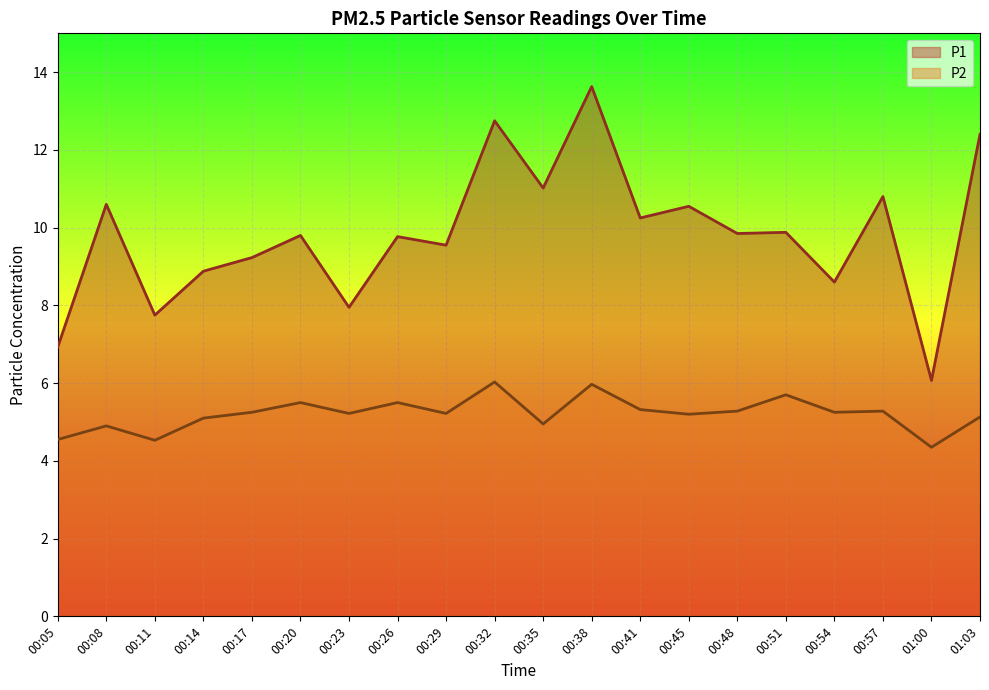

List the series in order of their peak value, lowest first.

P2, P1